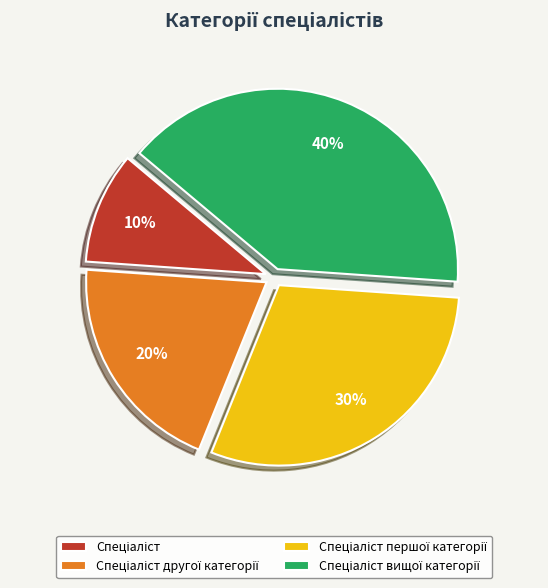

Is there any slice that represents more than half of the pie?

No